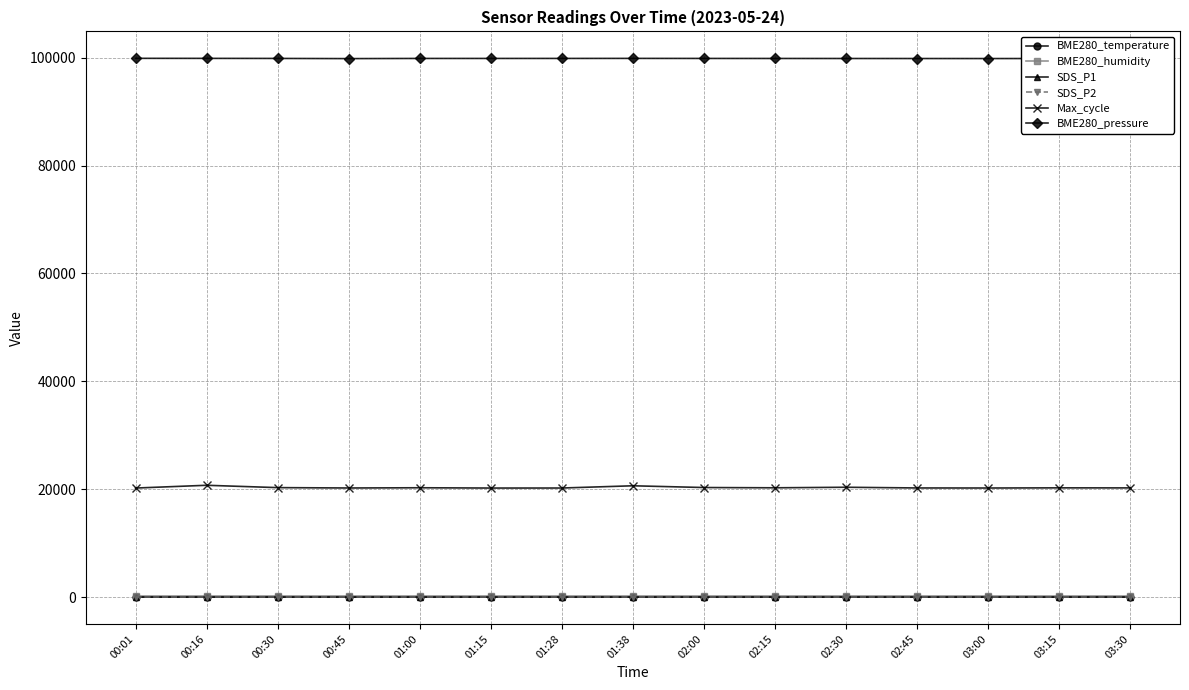

What is the average value of the SDS_P2 series?

0.7